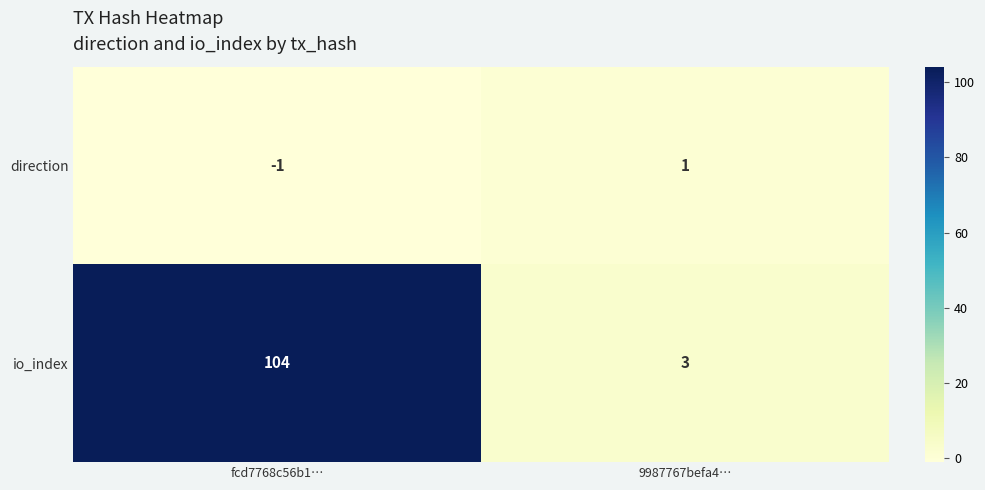

At which category is the sum across all series the highest?

fcd7768c56b1…